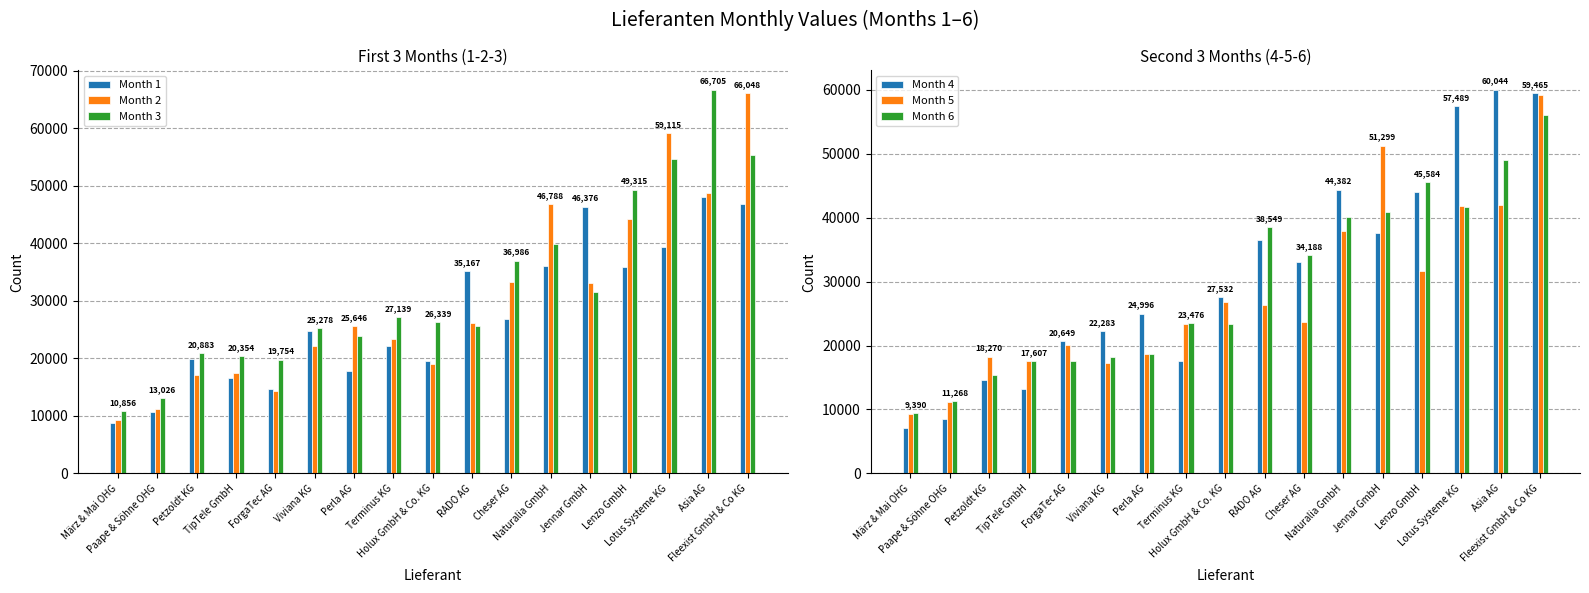

Which series has the widest spread of values?

Month 2